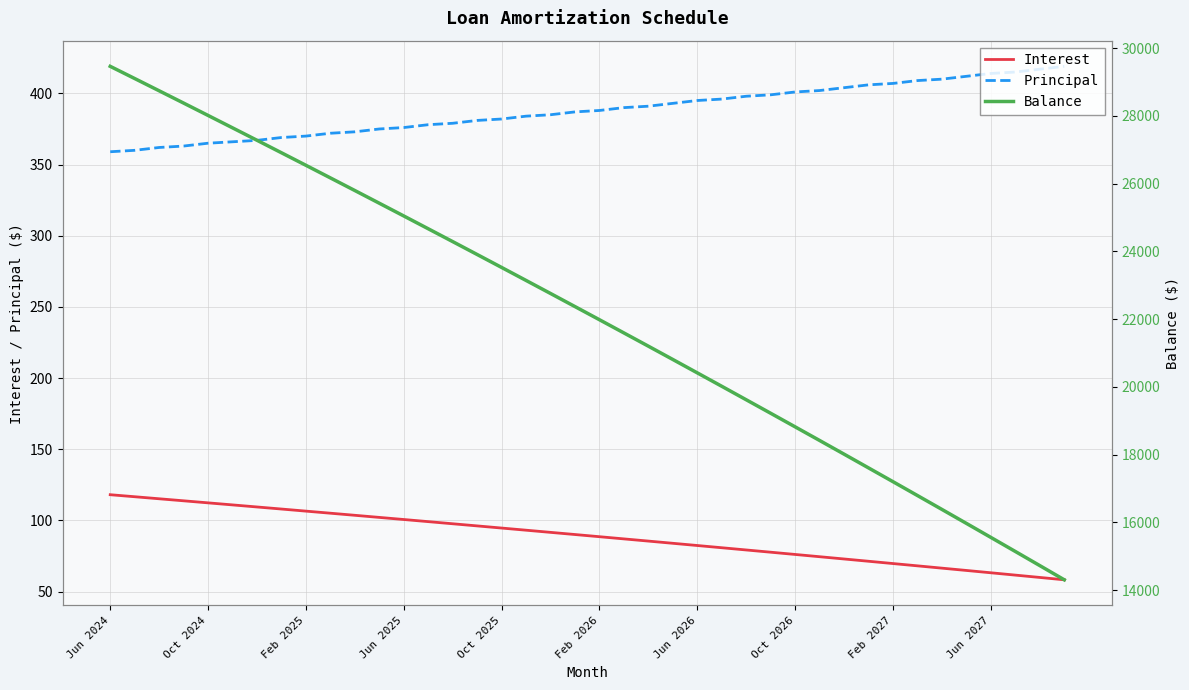

True or false: Interest and Principal cross at least once.

False